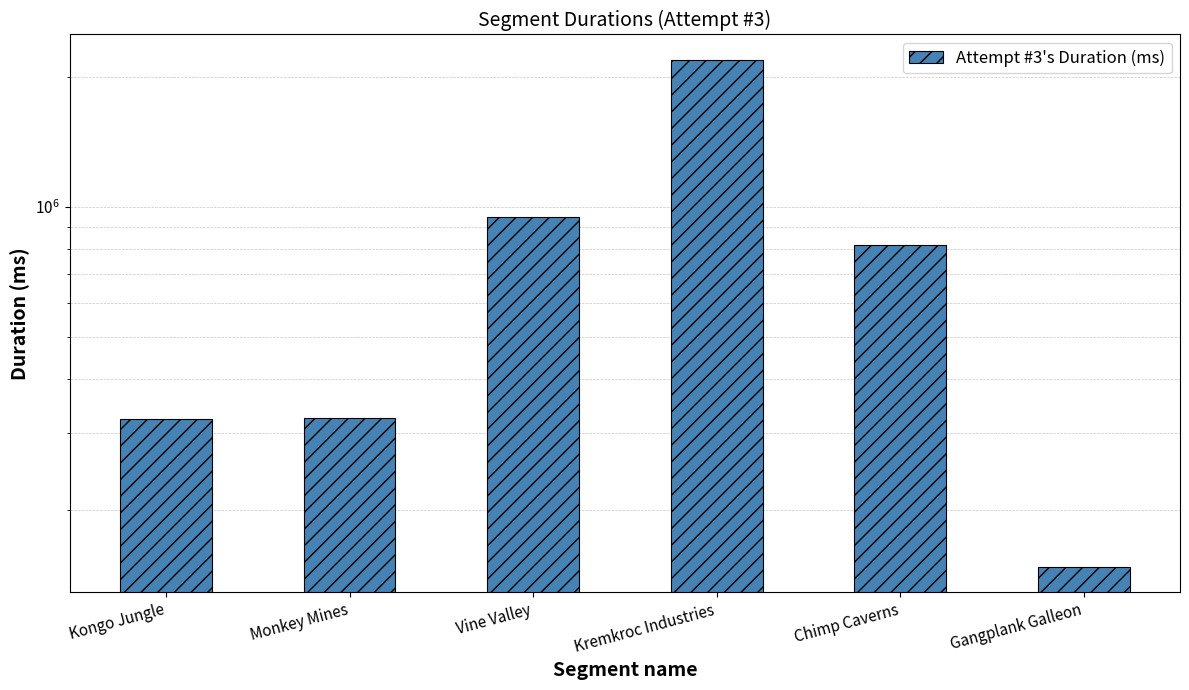

What value does the data have at Chimp Caverns?

815645